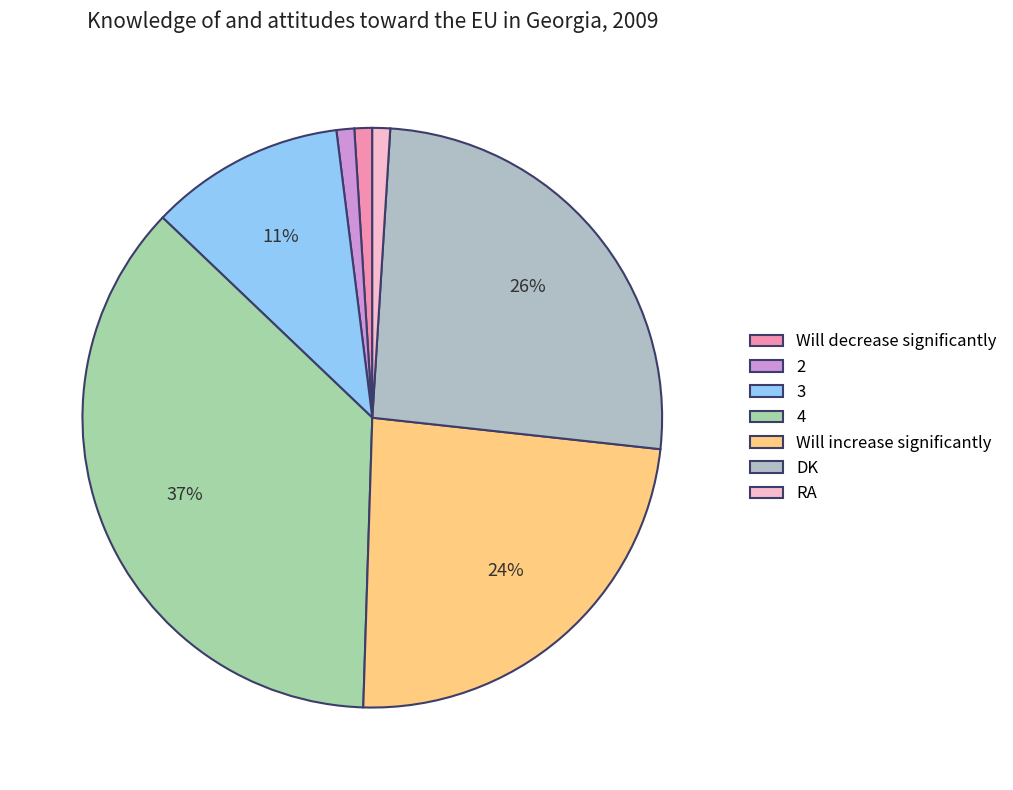

How many slices are in this pie chart?

7